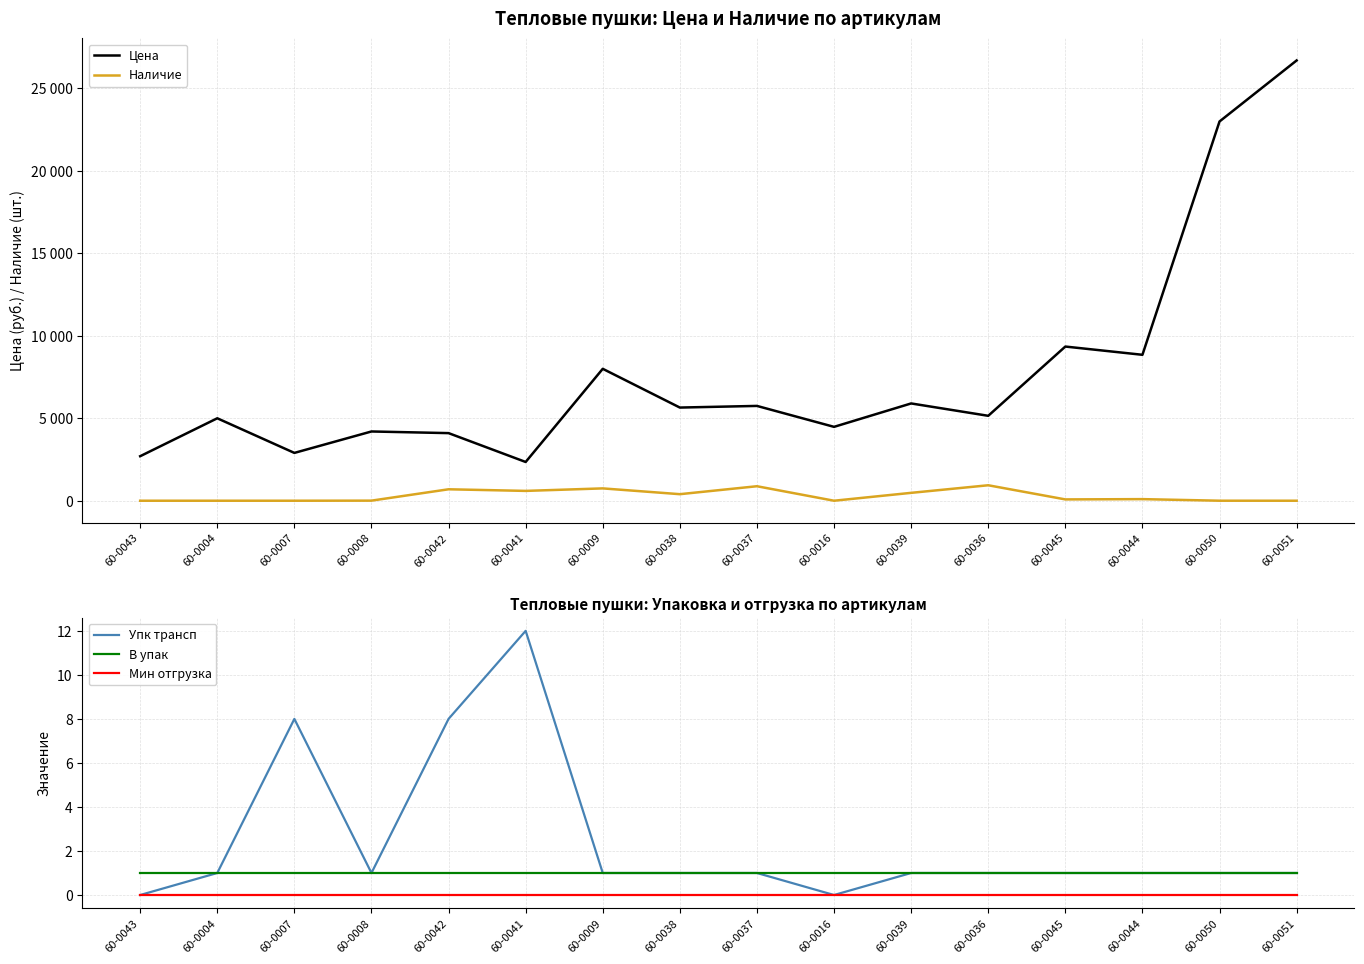

Which series has the largest total across all categories?

Цена